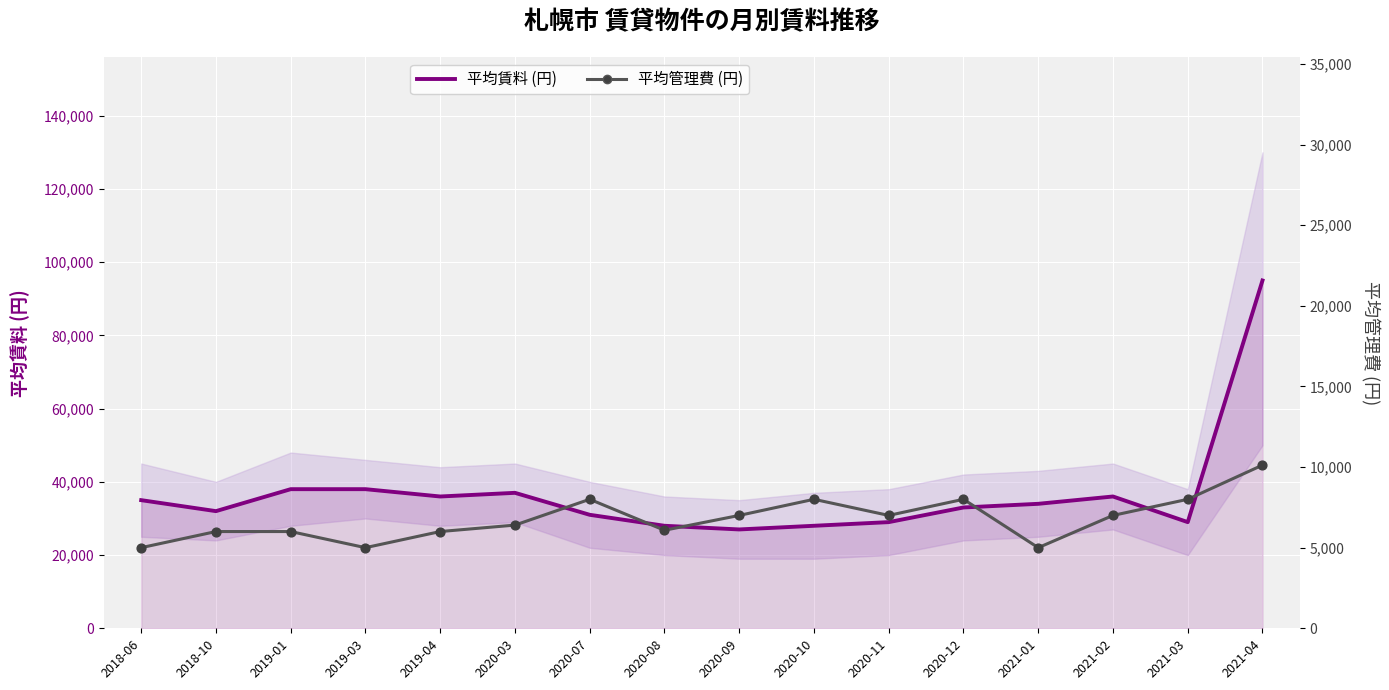

At how many categories does at least one series exceed 27565?

15